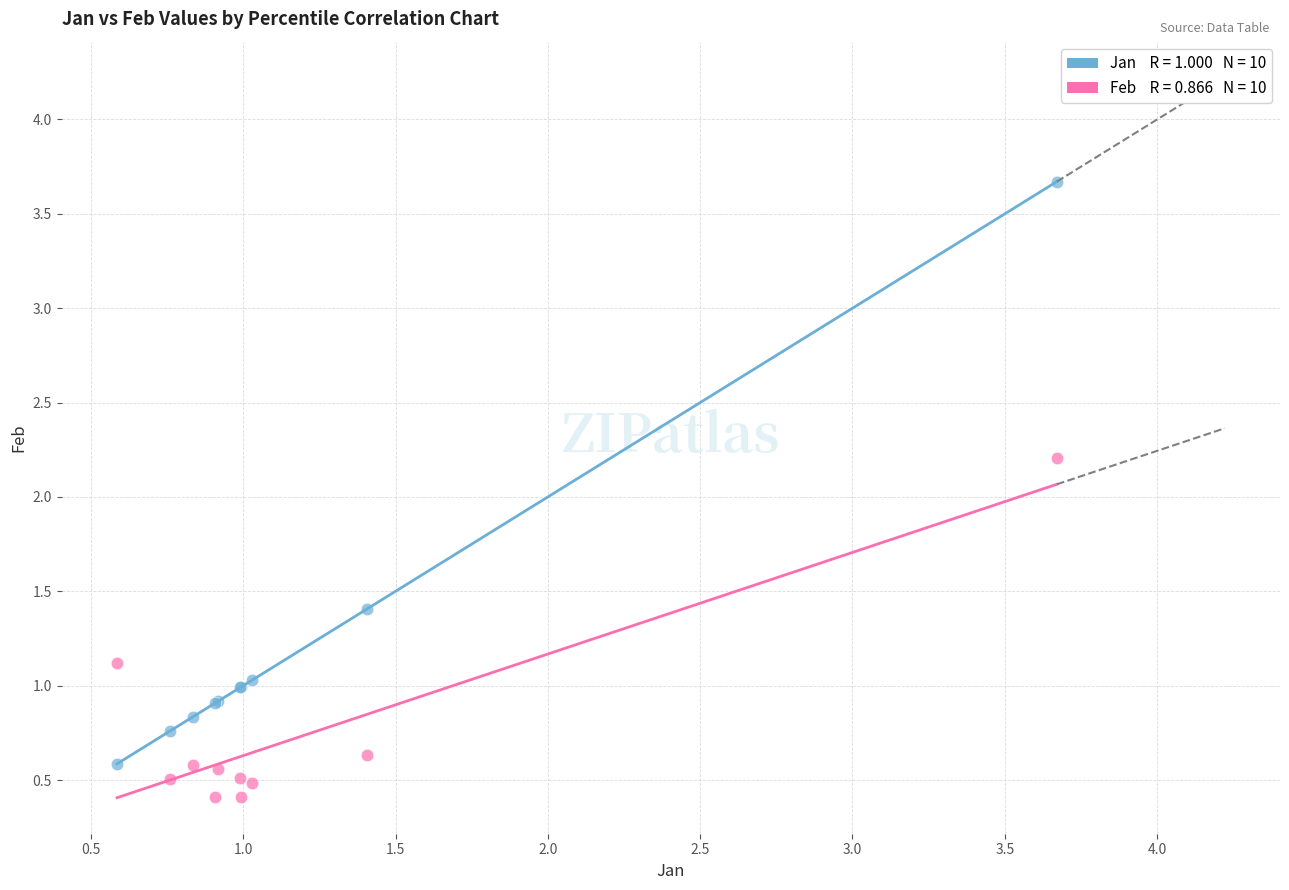

Across all series, what Y value is closest to 2?

2.2